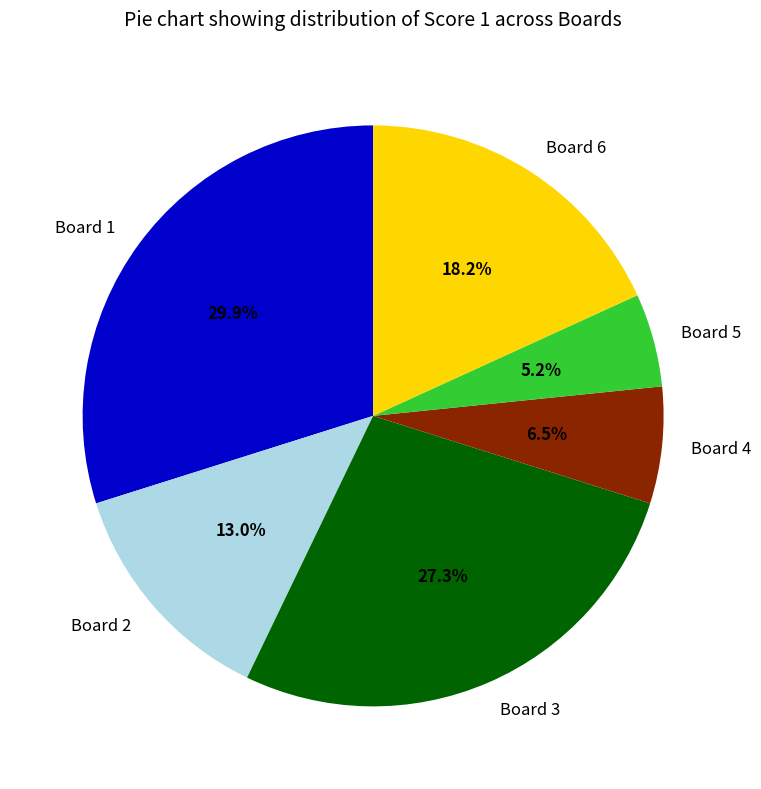

To the nearest percent, what percentage of the pie is Board 5?

5%